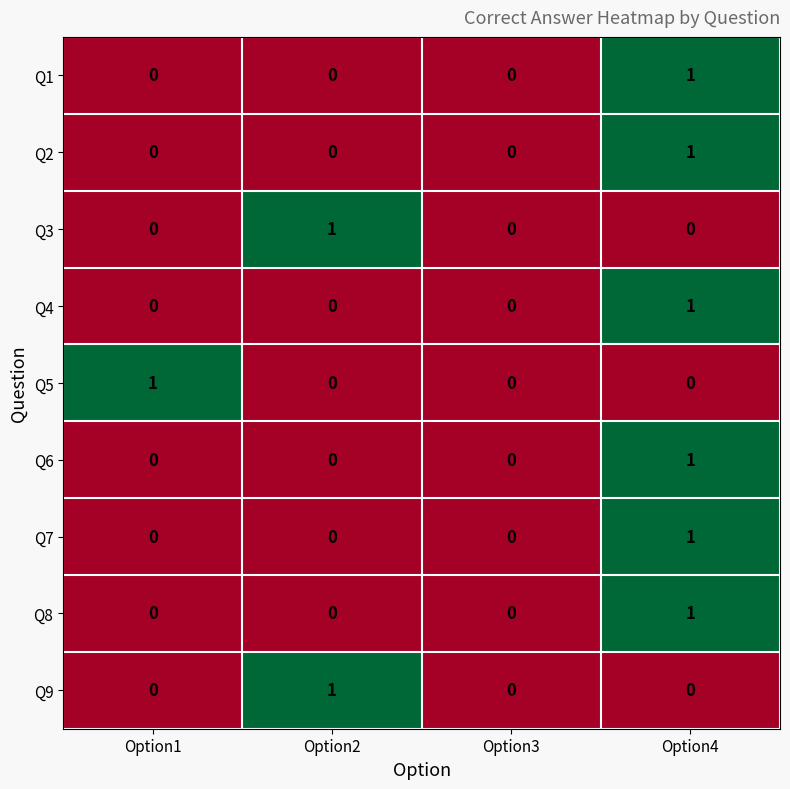

Count the Q4 values in the range 0 to 1.

4